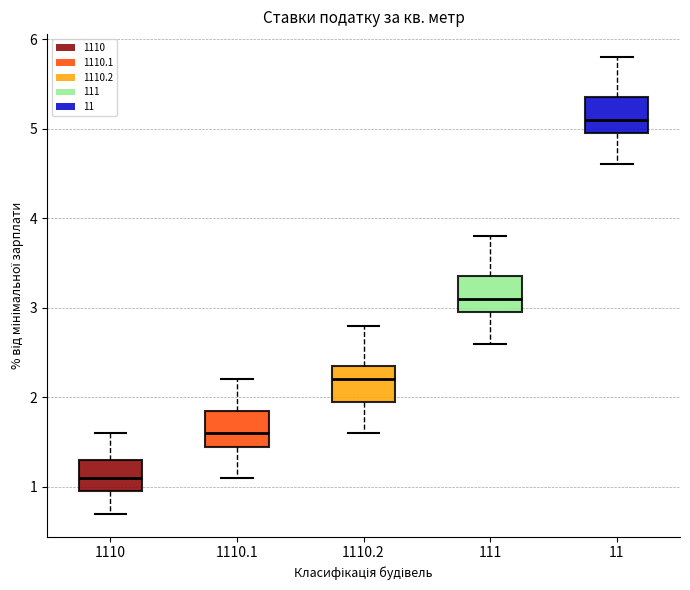

Which box has the lowest median line?

1110